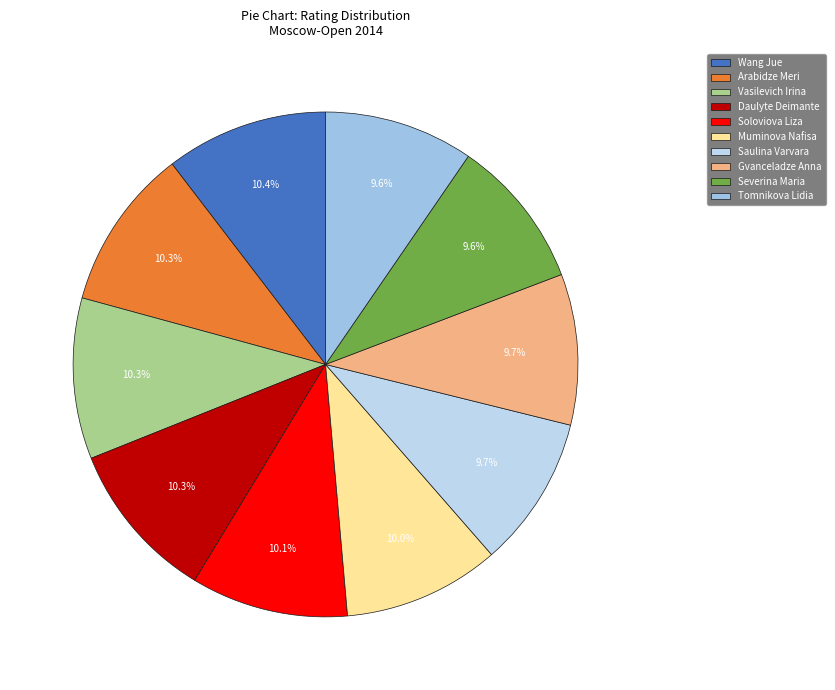

What percentage is the Daulyte Deimante slice, to the nearest percent?

10%